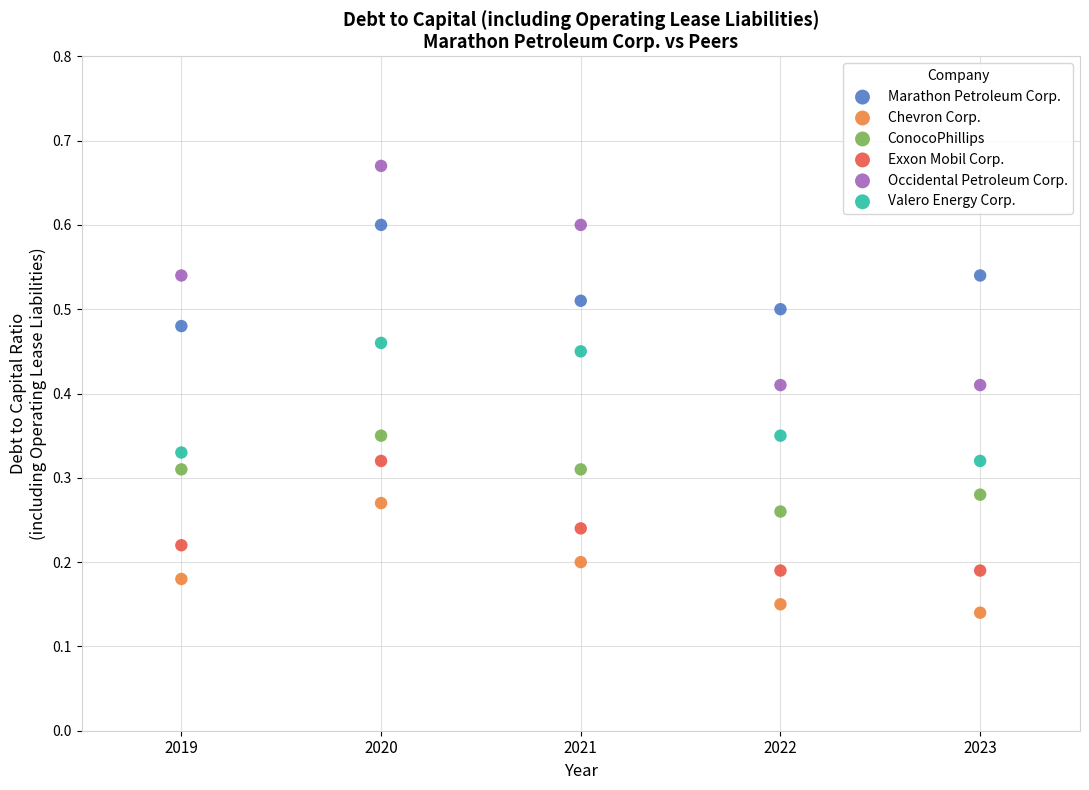

Across all data points, what is the range of X values (max minus min)?

4.0